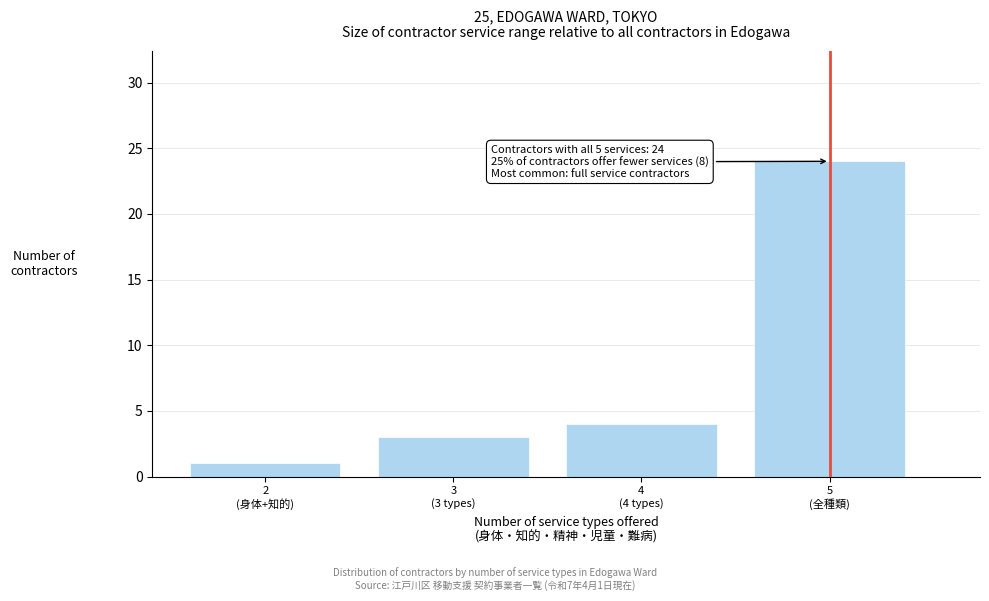

Reading left to right, what are all the values shown in this chart?

1	3	4	24